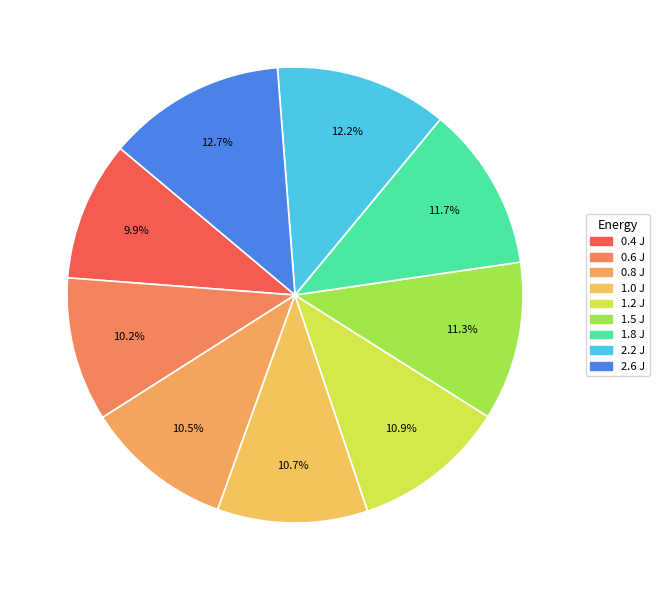

How many slices are in this pie chart?

9